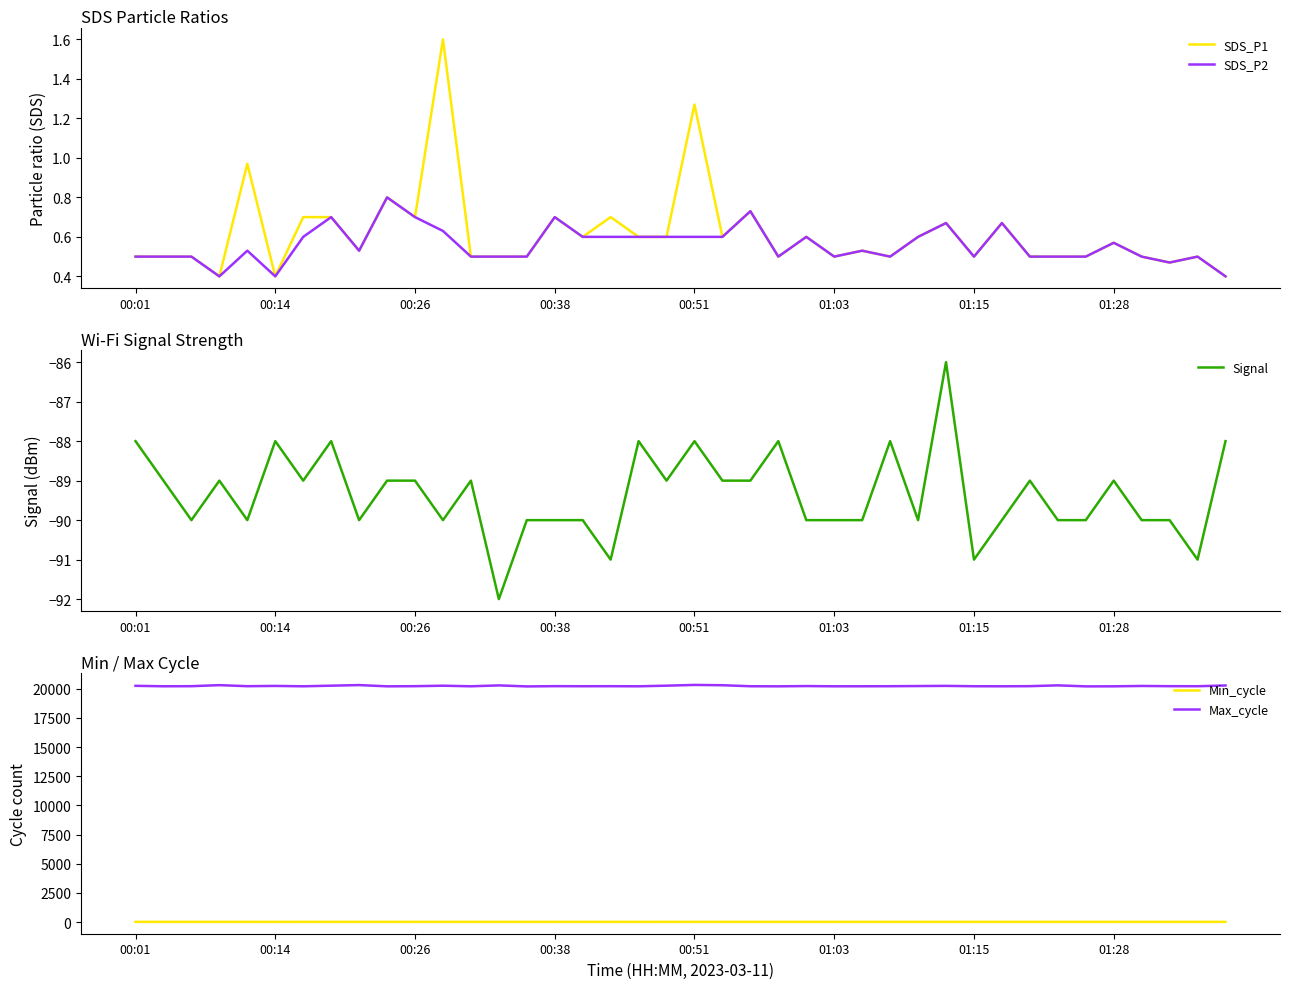

How many series are shown in this chart?

5